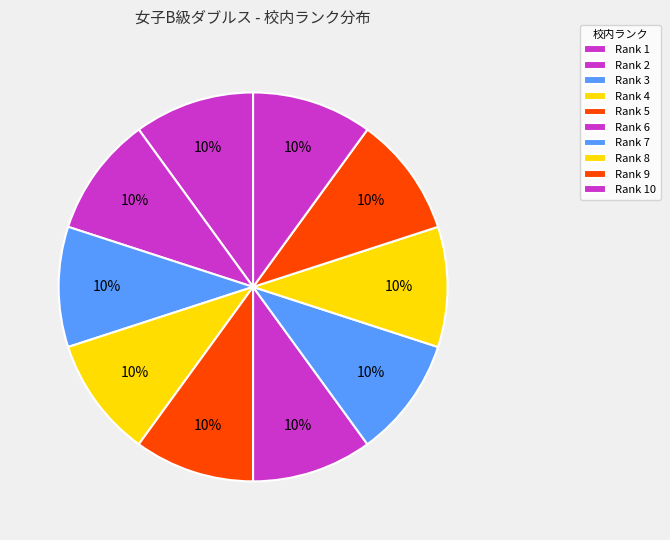

How many segments does this pie chart have?

10